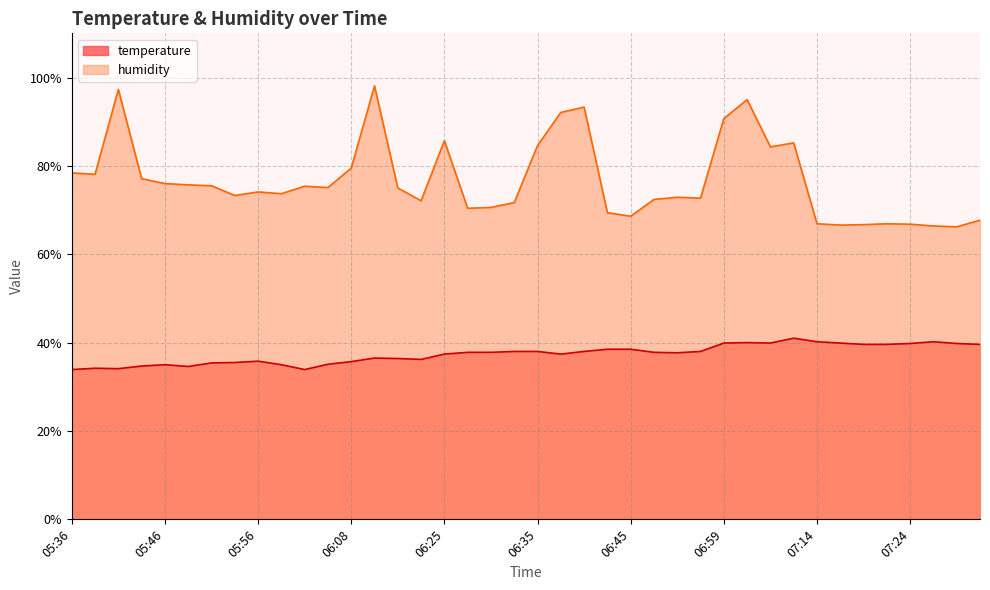

At how many categories does at least one series exceed 84?

10